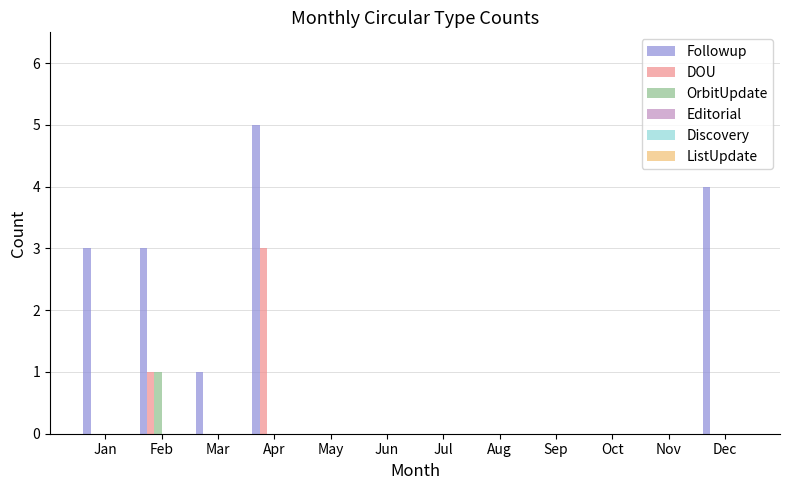

How many series are shown in this chart?

3